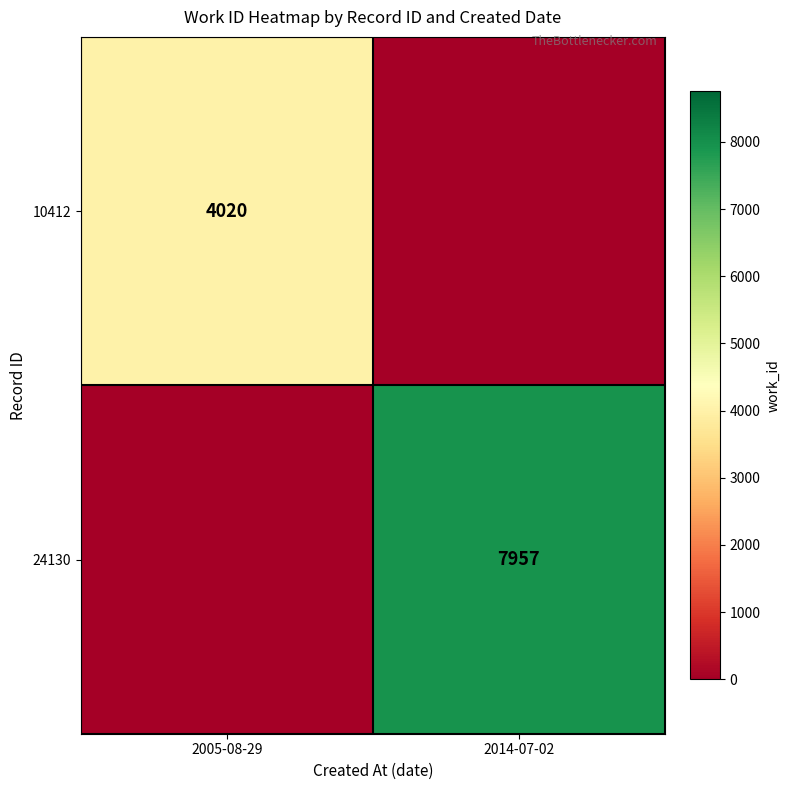

What is the total value across all series at 2014-07-02?

7957